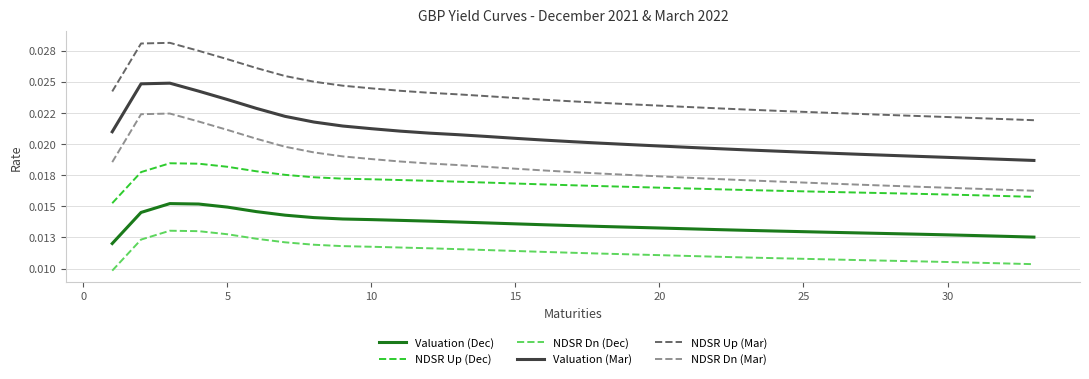

Which series has the largest total across all categories?

NDSR Up (Mar)